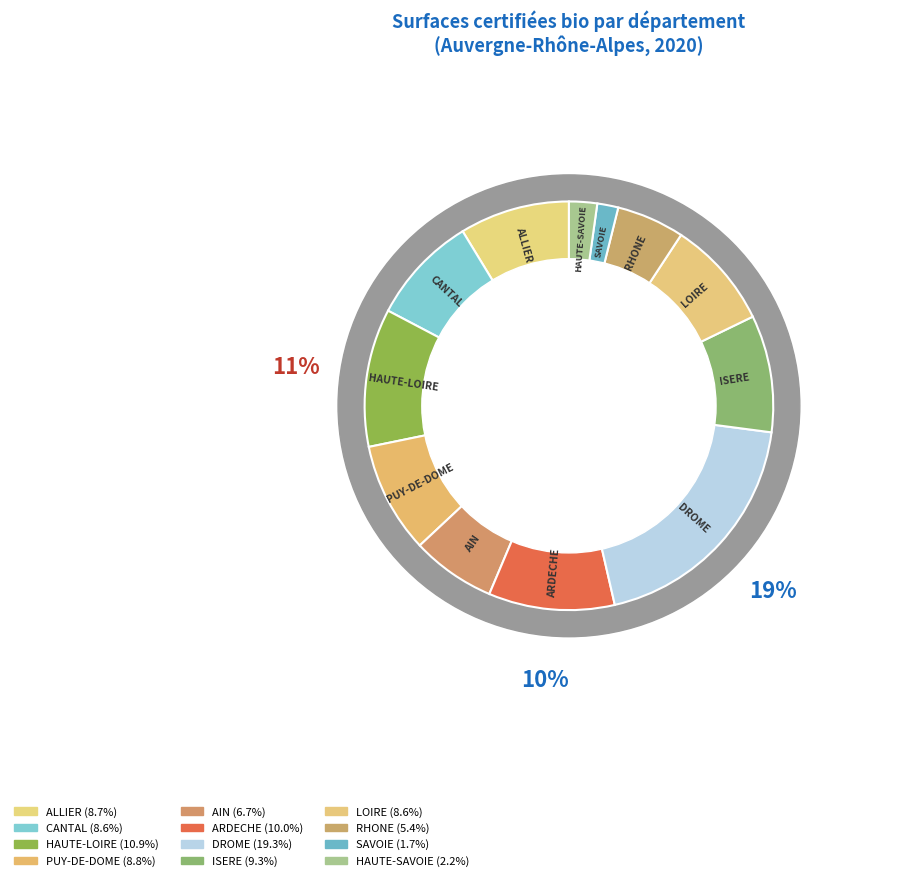

Rank the categories by value from highest to lowest.

DROME, HAUTE-LOIRE, ARDECHE, ISERE, PUY-DE-DOME, ALLIER, CANTAL, LOIRE, AIN, RHONE, HAUTE-SAVOIE, SAVOIE